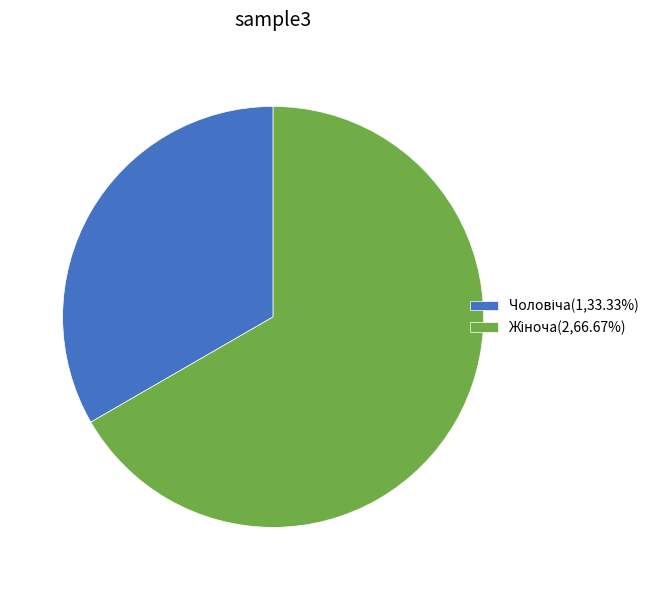

Does any single category account for the majority?

Yes